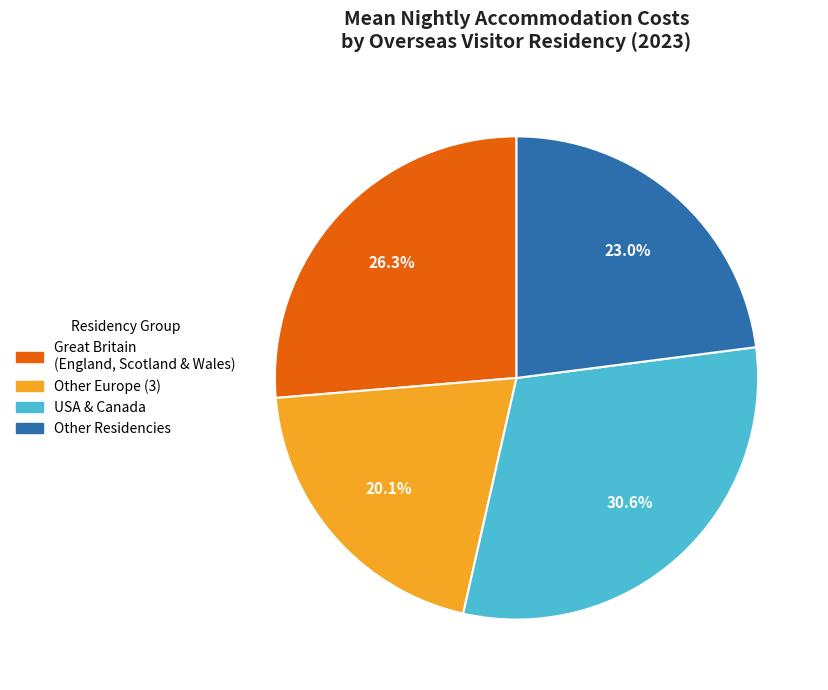

What is the smallest slice in the pie chart?

Other Europe (3)